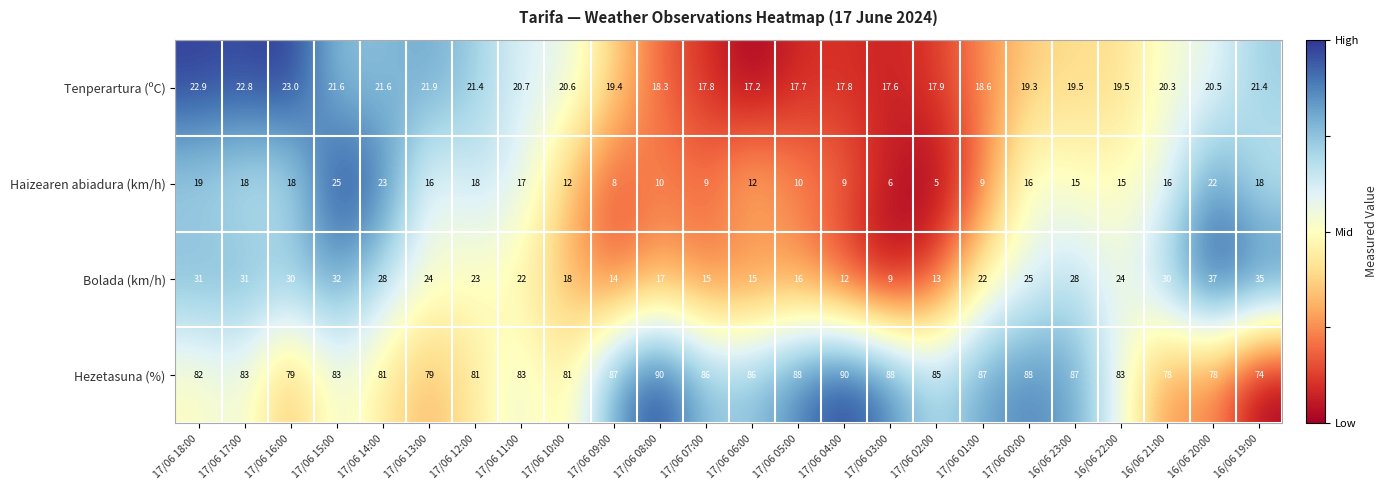

What is the difference between the Bolada (km/h) values at 17/06 03:00 and 16/06 21:00?

21.0